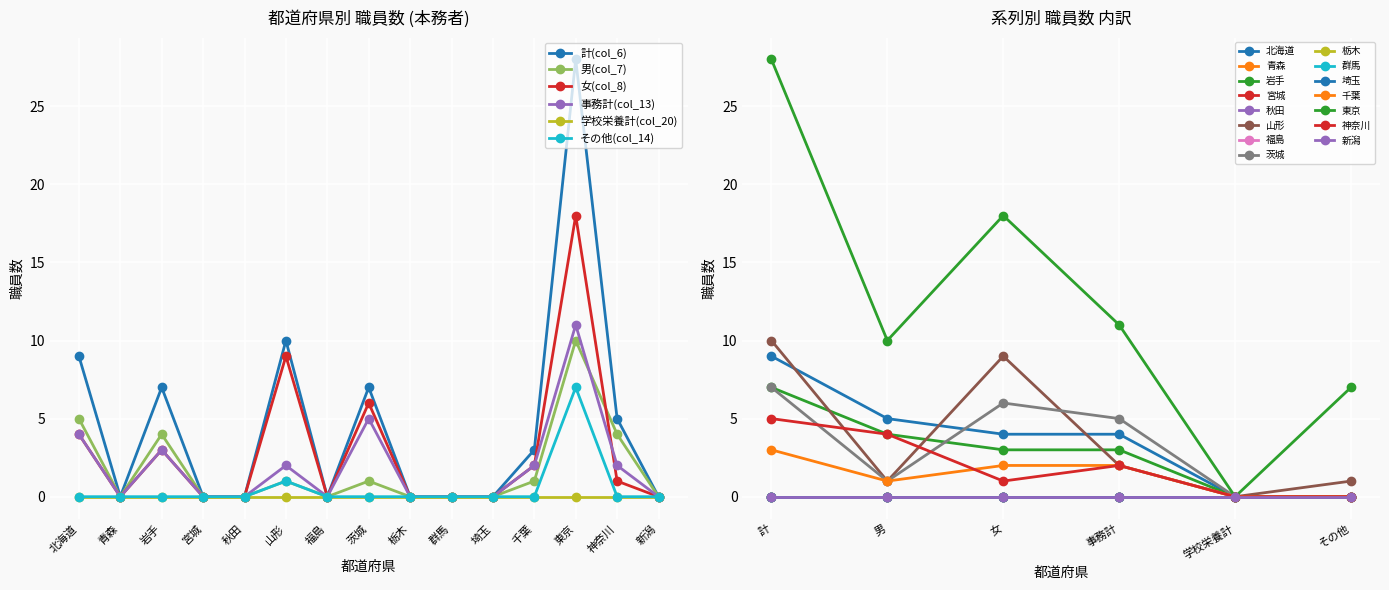

At how many categories does at least one series exceed 20?

1